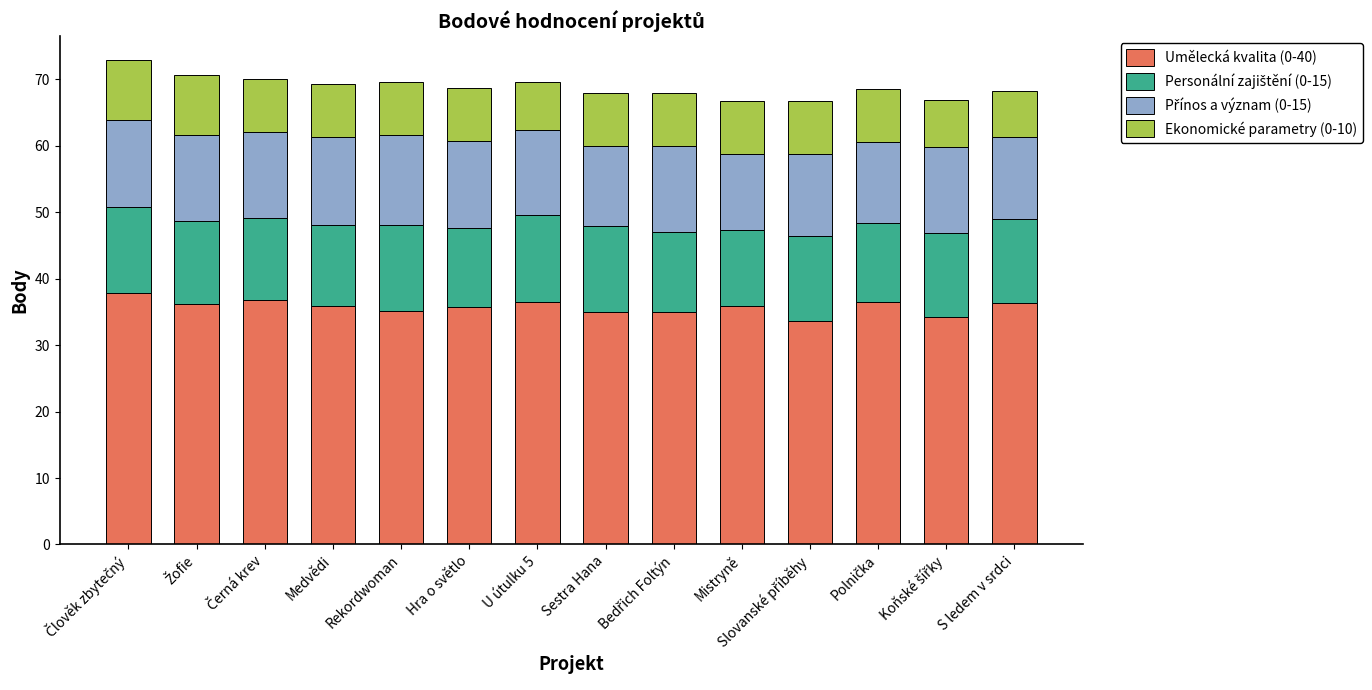

What is the total value across all series at Hra o světlo?

68.7